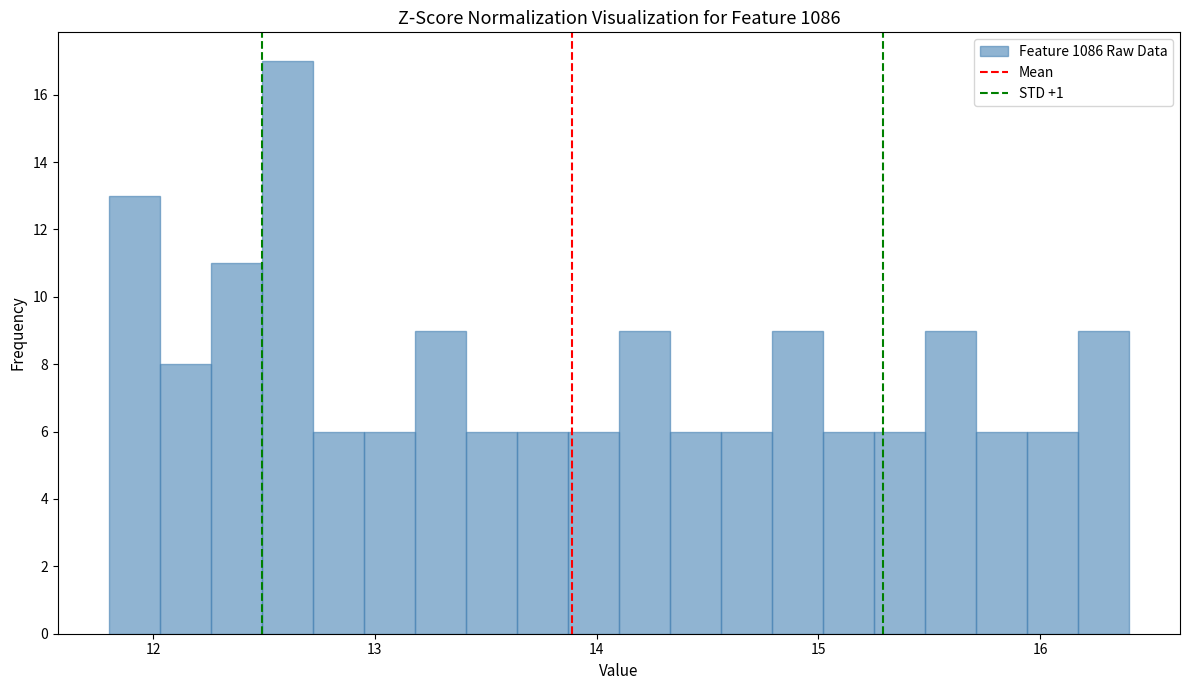

Around what value on the x-axis is the tallest bar? Give the approximate position of its centre, as read against the axis.

12.6